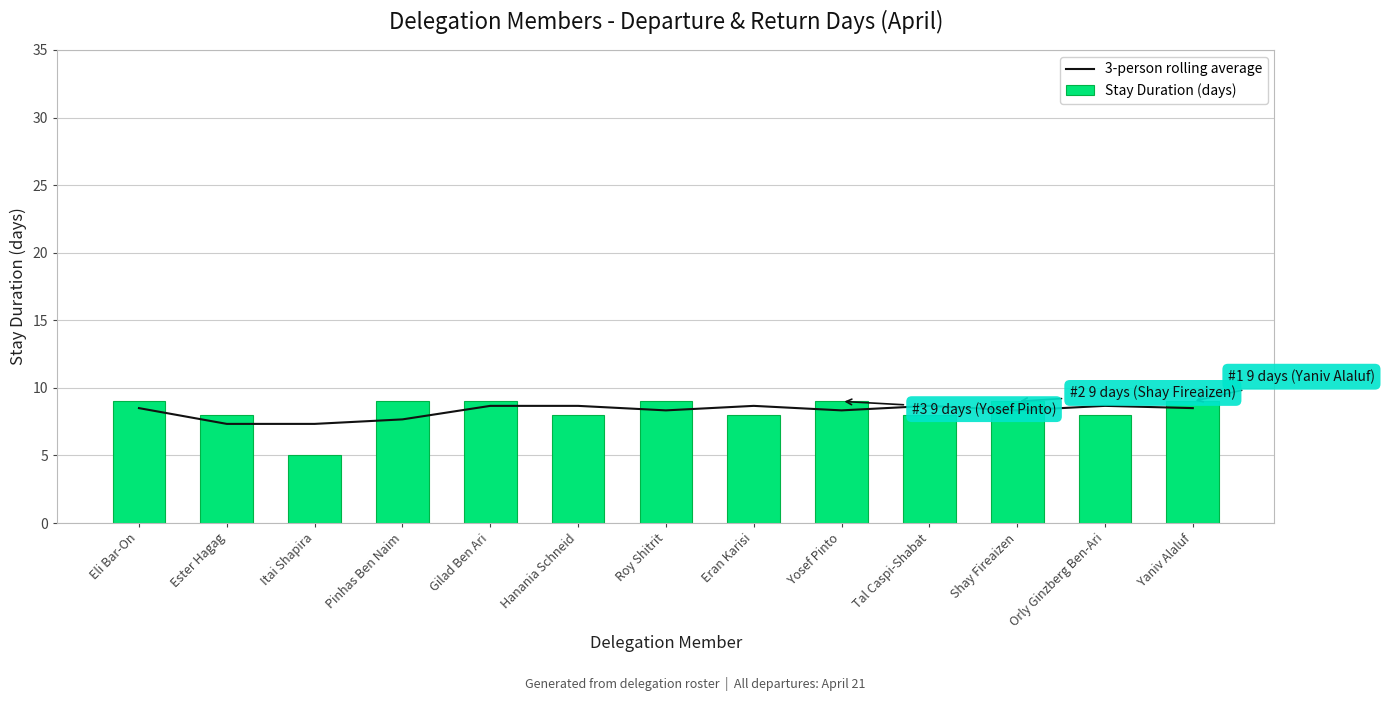

The 3-person rolling average series shows 3.9 at Gilad Ben Ari. True or false?

False